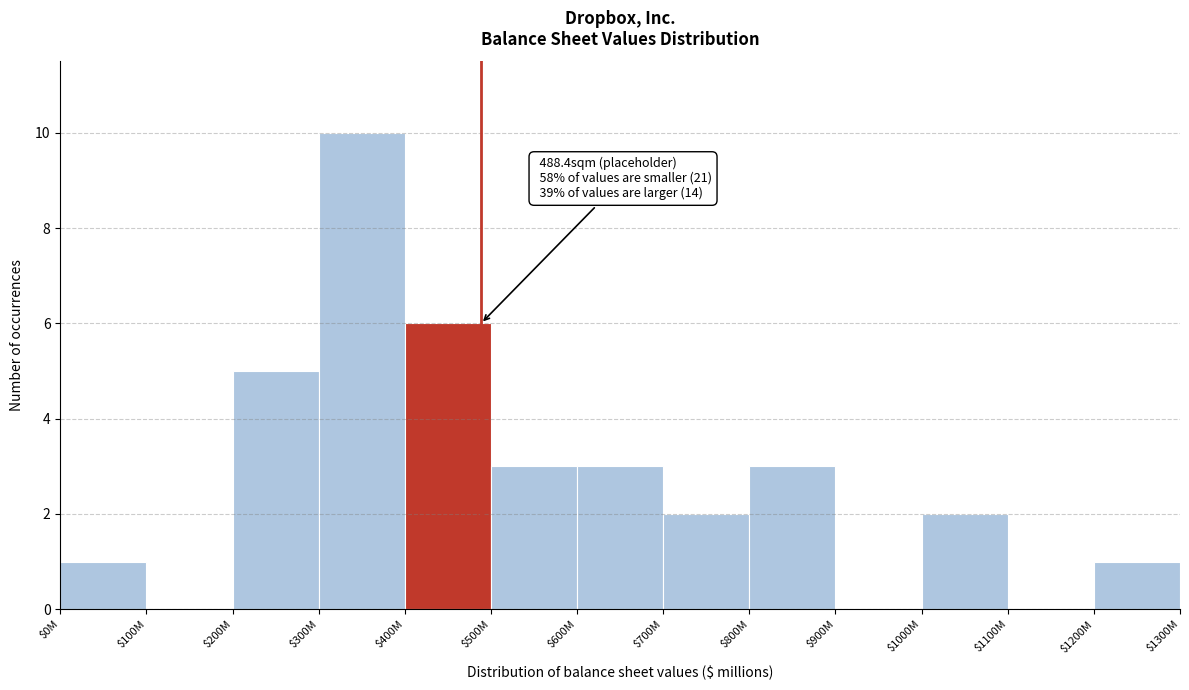

What is the sum of all values?

36